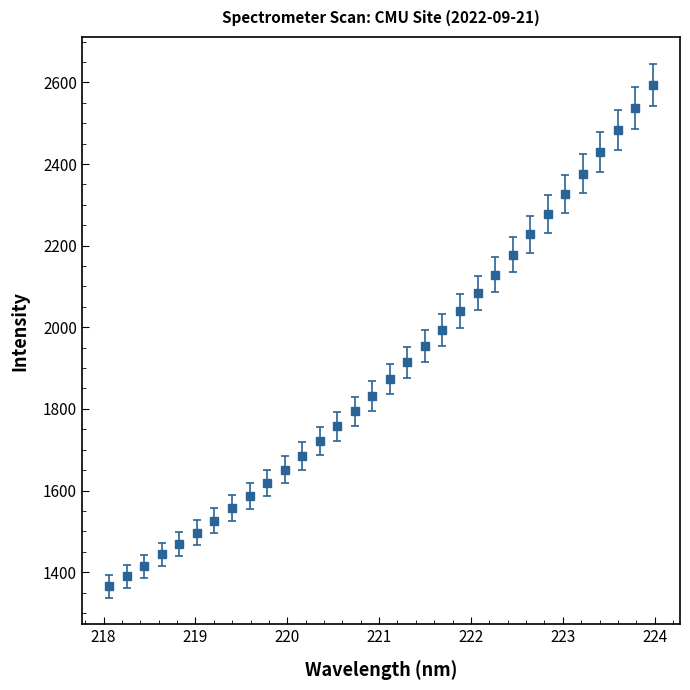

What is the value of the 23rd point from the left?

2129.1